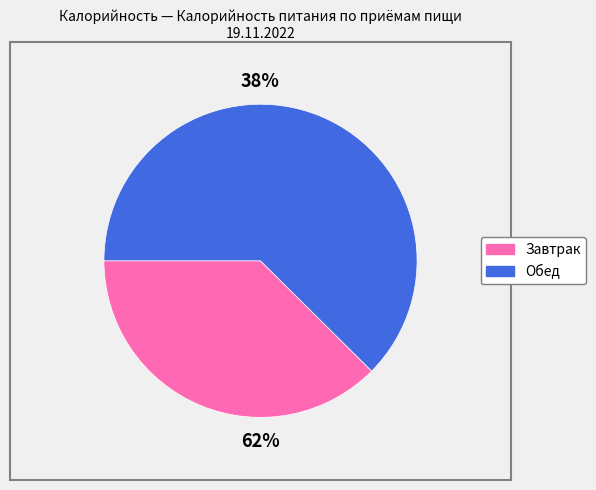

Which category has the smallest portion of the pie?

Завтрак